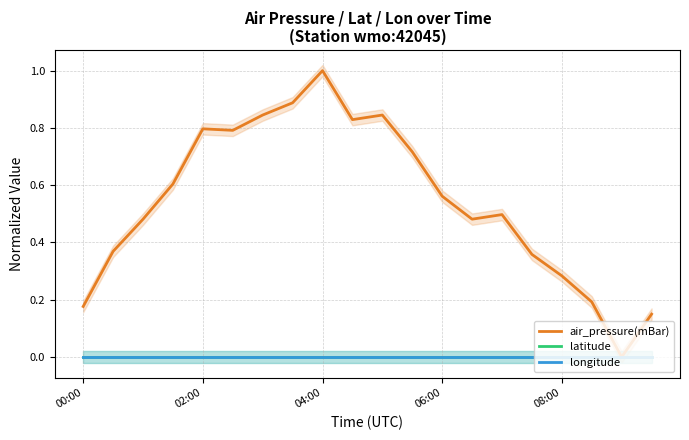

Reading left to right, list all the values displayed in this chart.

air_pressure(mBar): 0.2	0.4	0.5	0.6	0.8	0.8	0.8	0.9	1.0	0.8	0.8	0.7	0.6	0.5	0.5	0.4	0.3	0.2	0.0	0.1
latitude: 0.0	0.0	0.0	0.0	0.0	0.0	0.0	0.0	0.0	0.0	0.0	0.0	0.0	0.0	0.0	0.0	0.0	0.0	0.0	0.0
longitude: 0.0	0.0	0.0	0.0	0.0	0.0	0.0	0.0	0.0	0.0	0.0	0.0	0.0	0.0	0.0	0.0	0.0	0.0	0.0	0.0